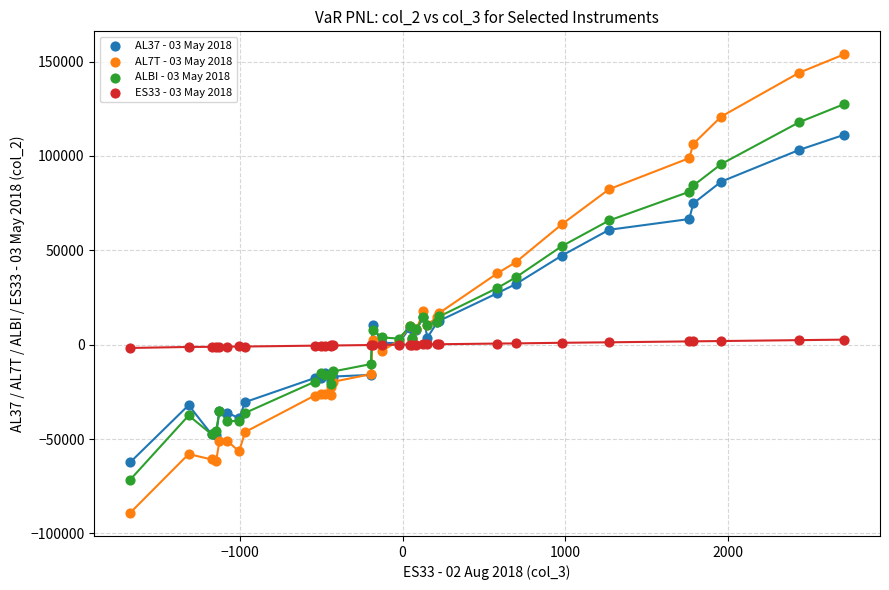

Which series reaches the minimum Y coordinate?

AL7T - 03 May 2018